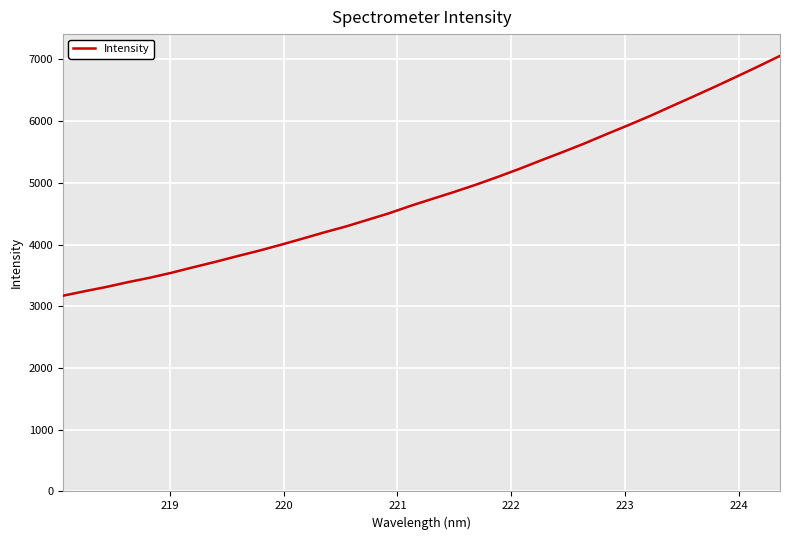

What is the maximum value shown in the chart?

7057.8